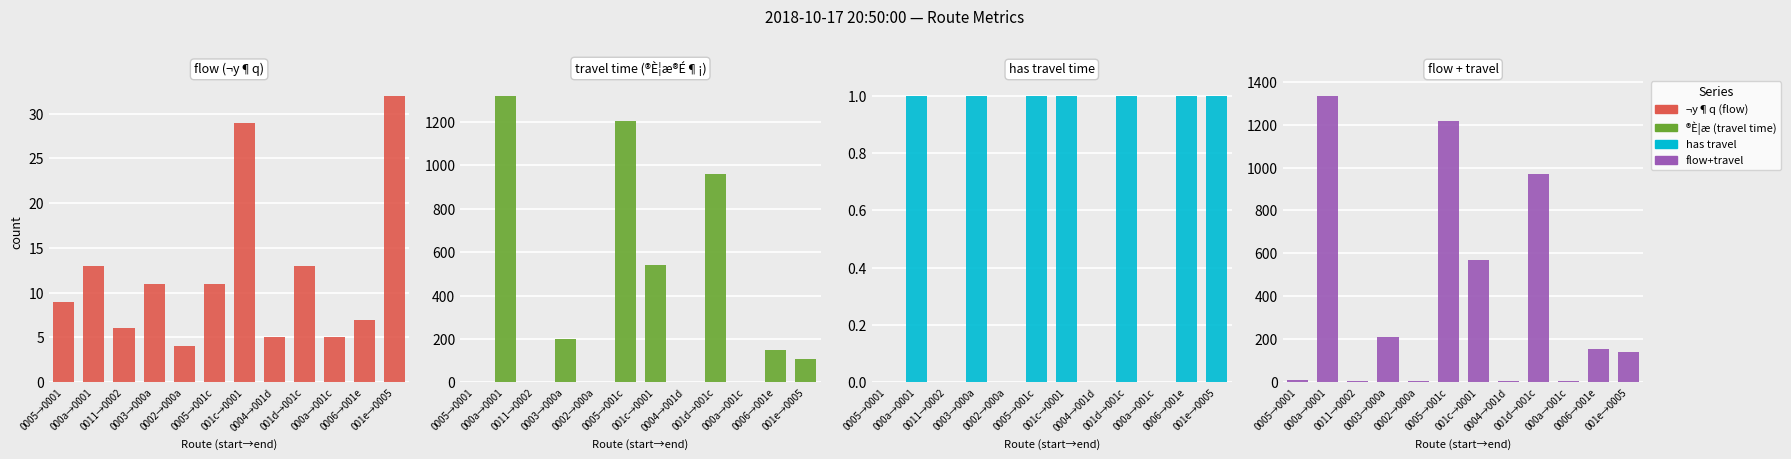

The travel time (®È¦æ®É¶¡) series shows 959 at 001d→001c. True or false?

True